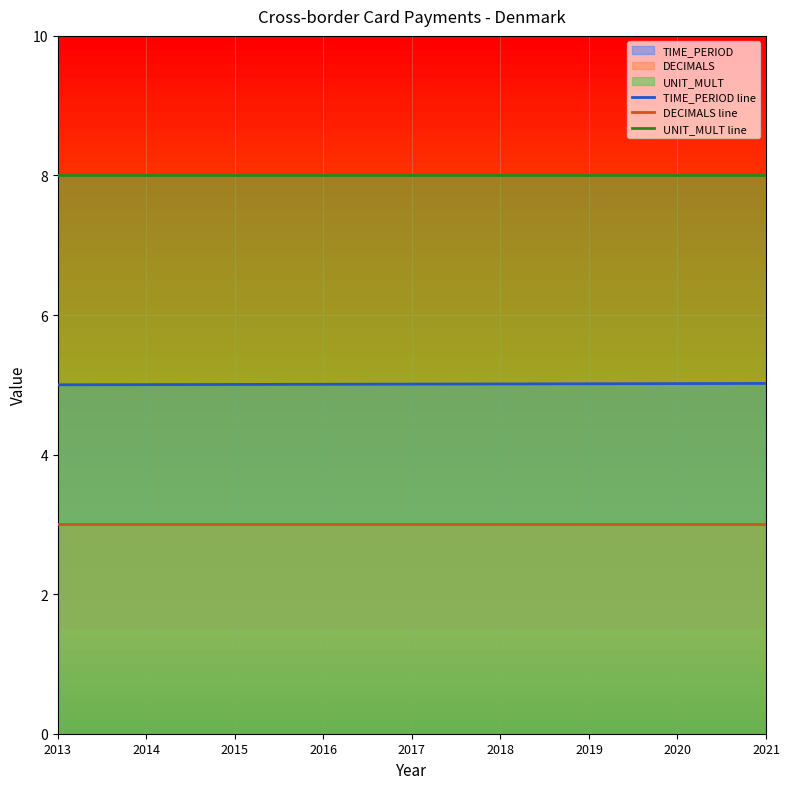

Is it true that TIME_PERIOD line equals 5.0 at 2019?

True